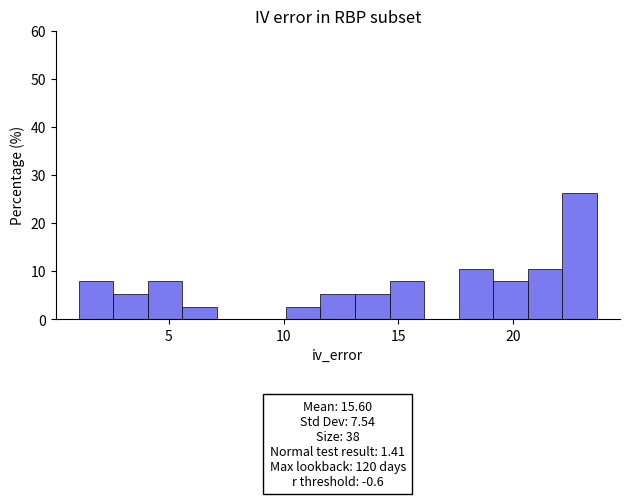

Read against the x-axis, roughly where is the centre of the tallest bar?

23.0